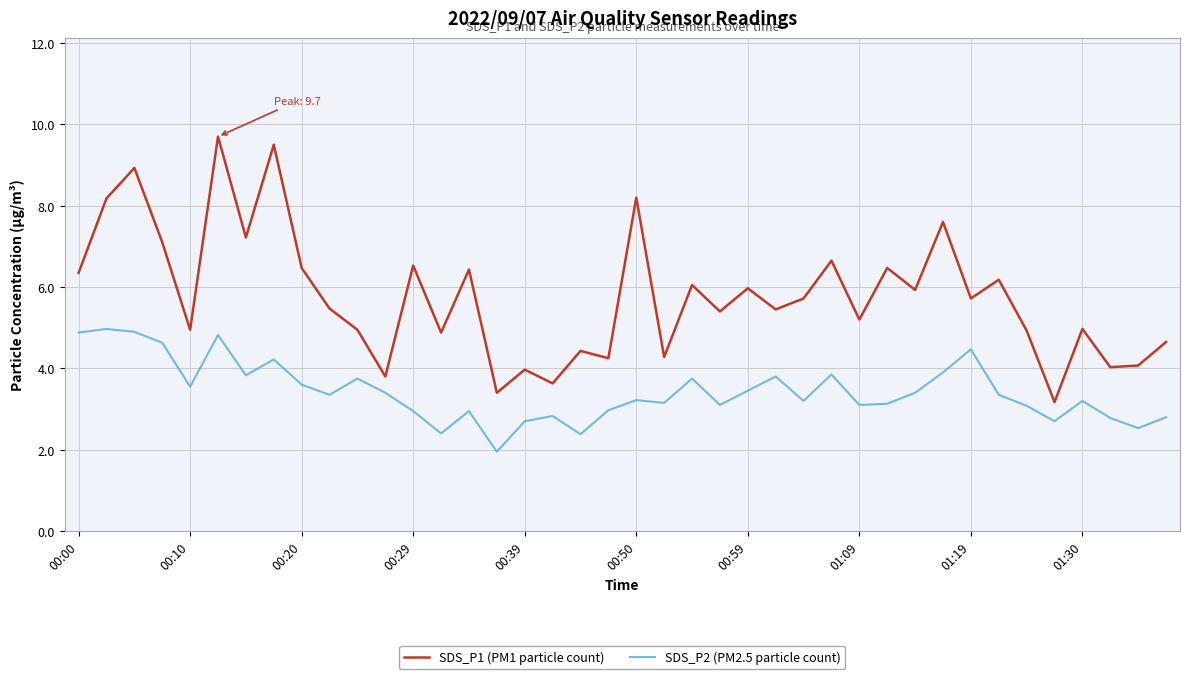

True or false: SDS_P2 (PM2.5 particle count) and SDS_P1 (PM1 particle count) cross at least once.

False